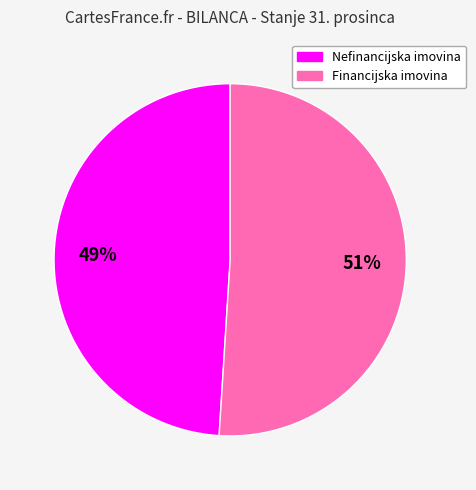

What is the majority slice?

Financijska imovina